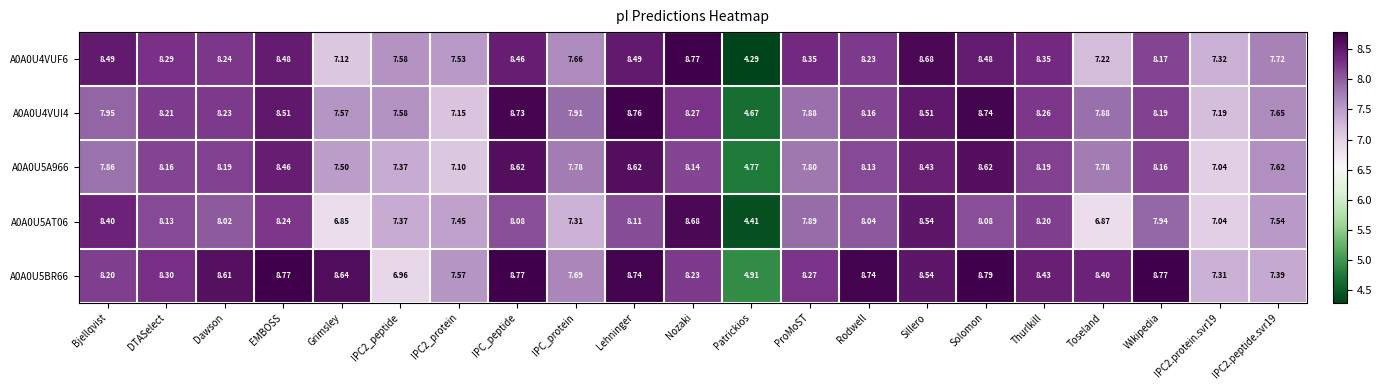

At which category is the sum across all series the highest?

Lehninger